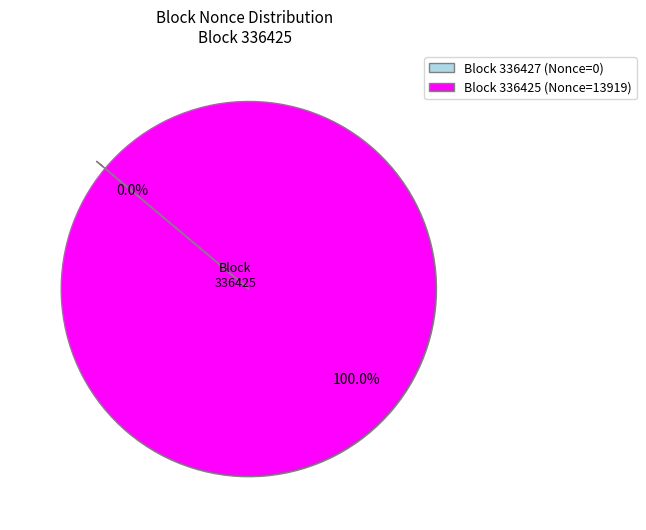

What is the largest slice in the pie chart?

Block 336425 (Nonce=13919)